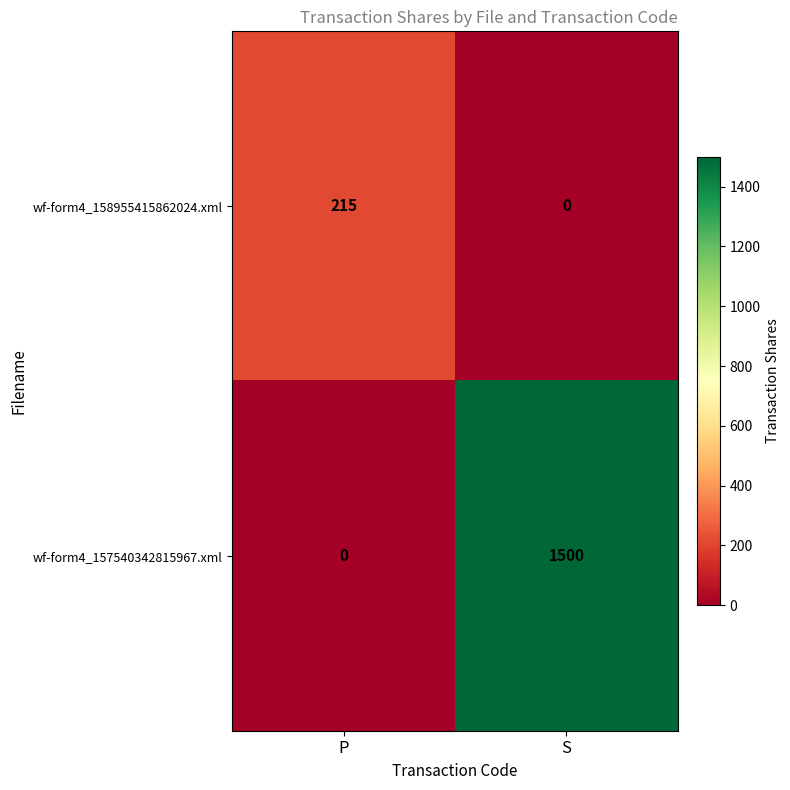

List the series in order of their peak value, lowest first.

wf-form4_158955415862024.xml, wf-form4_157540342815967.xml